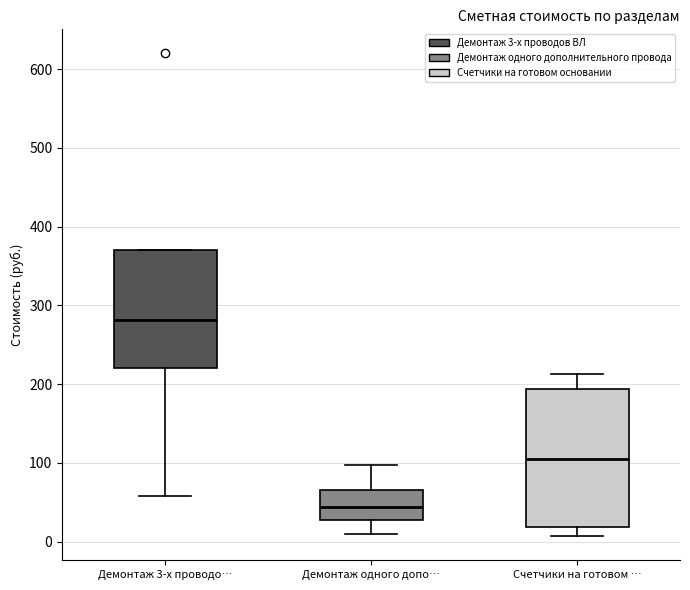

Reading left to right, transcribe this box plot: for each box, give where its median line is, the range the box spans, and where its two whiskers end, as read against the y-axis. The values are not printed on the chart, so give them approximately, as read against the axis.

Демонтаж 3-х проводо…: median 280, box 220 to 370, whiskers 60 to 370
Демонтаж одного допо…: median 40, box 30 to 70, whiskers 10 to 100
Счетчики на готовом …: median 110, box 20 to 190, whiskers 10 to 210